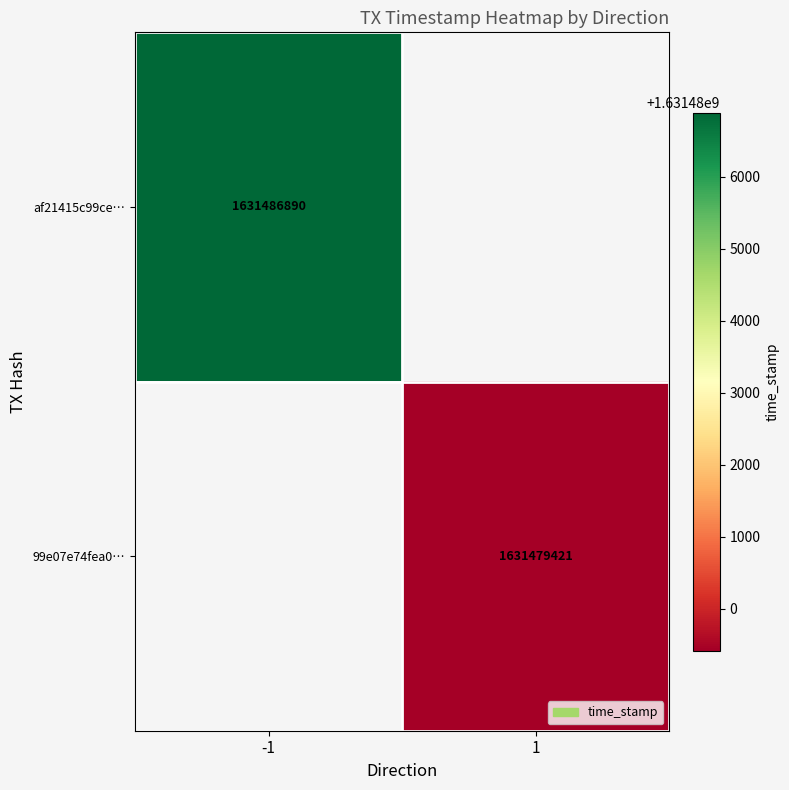

What is the minimum value shown in the chart?

1631479421.0